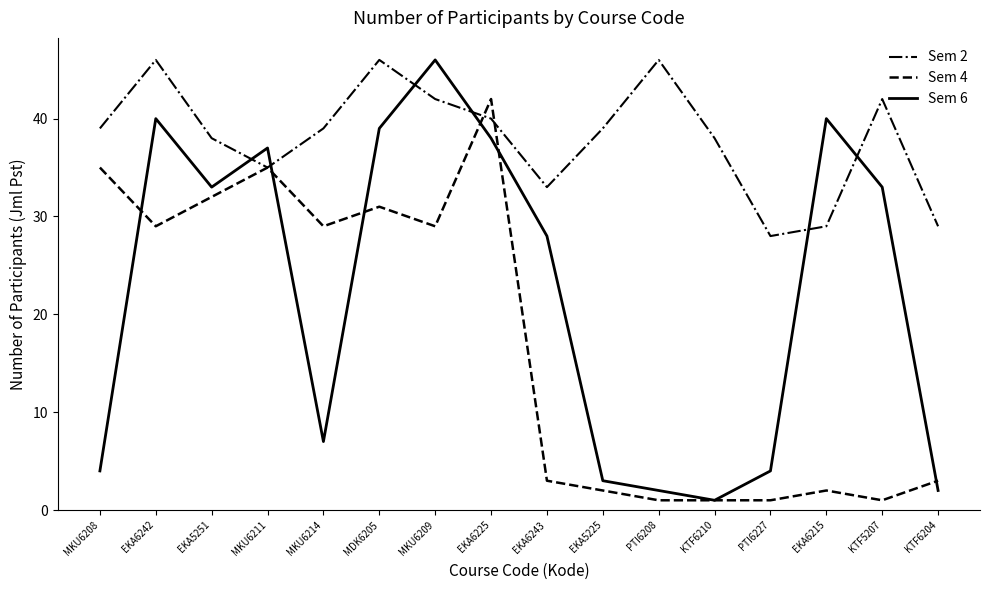

Read the Sem 6 value at MKU6211.

37